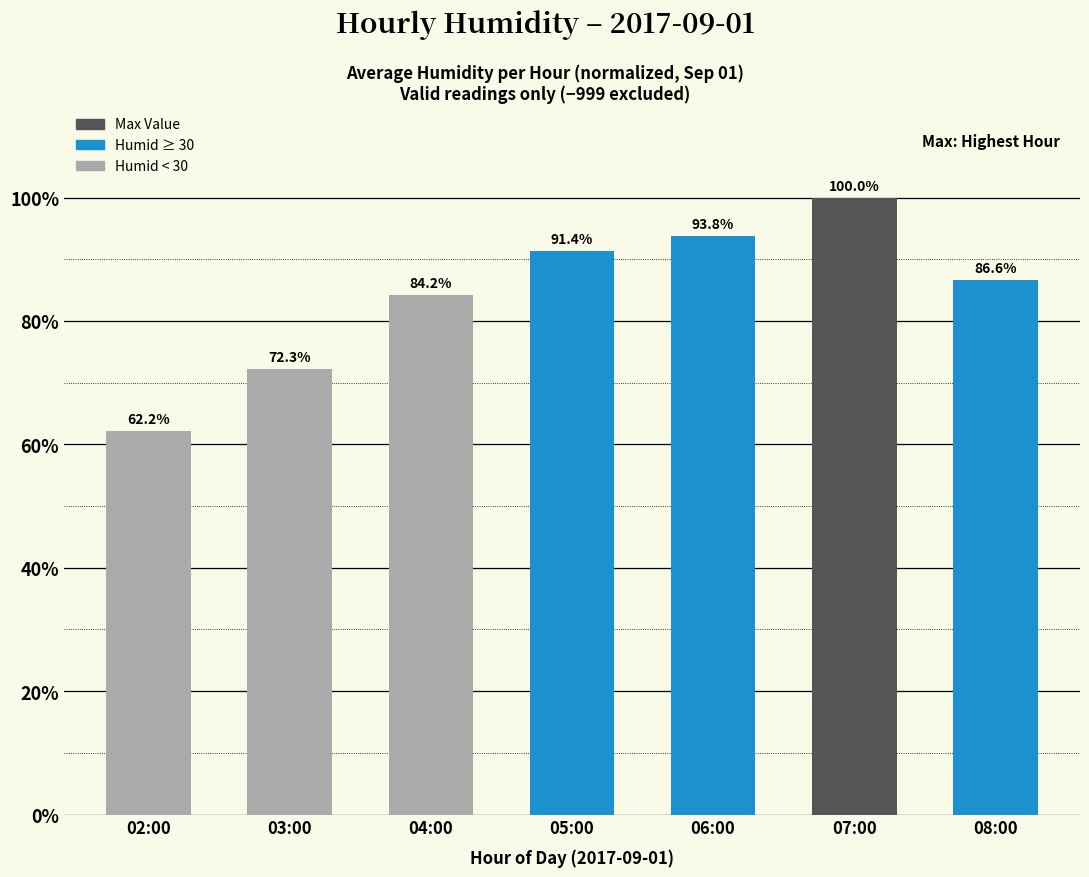

What is the label of the 2nd bar from the right?

07:00